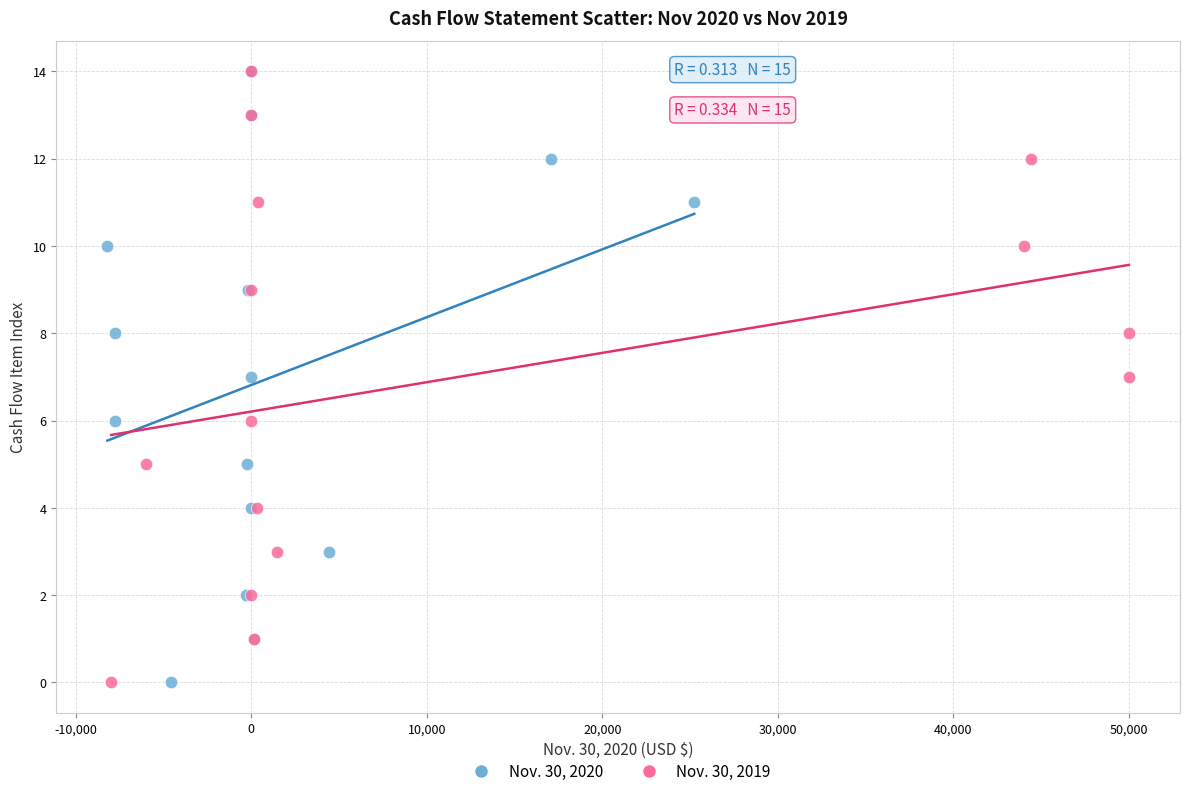

What are all the series names shown in the legend?

Nov. 30, 2020, Nov. 30, 2019